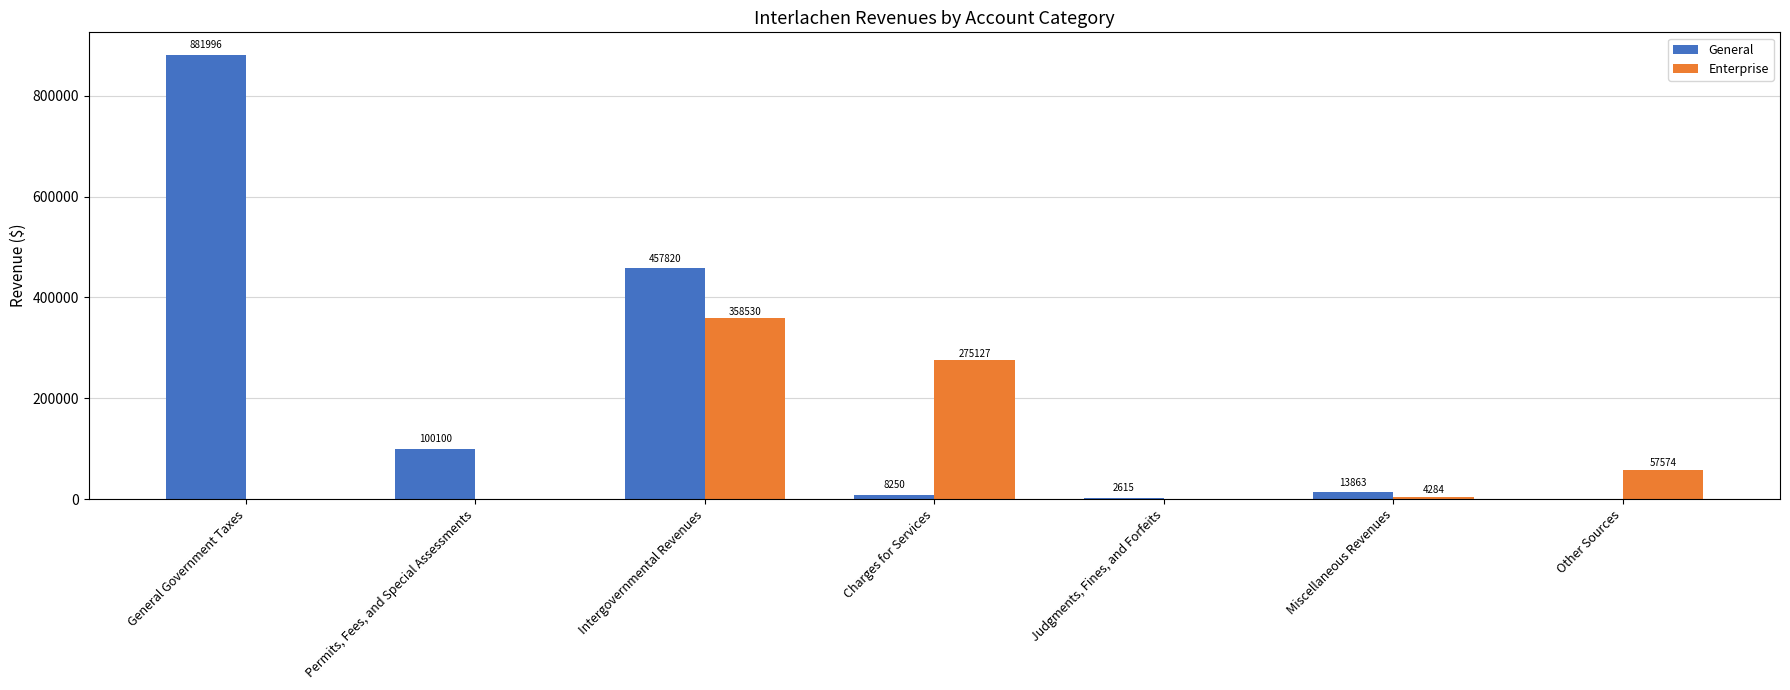

Reading left to right, what are all the values shown in this chart?

General: 881996	100100	457820	8250	2615	13863	0
Enterprise: 0	0	358530	275127	0	4284	57574